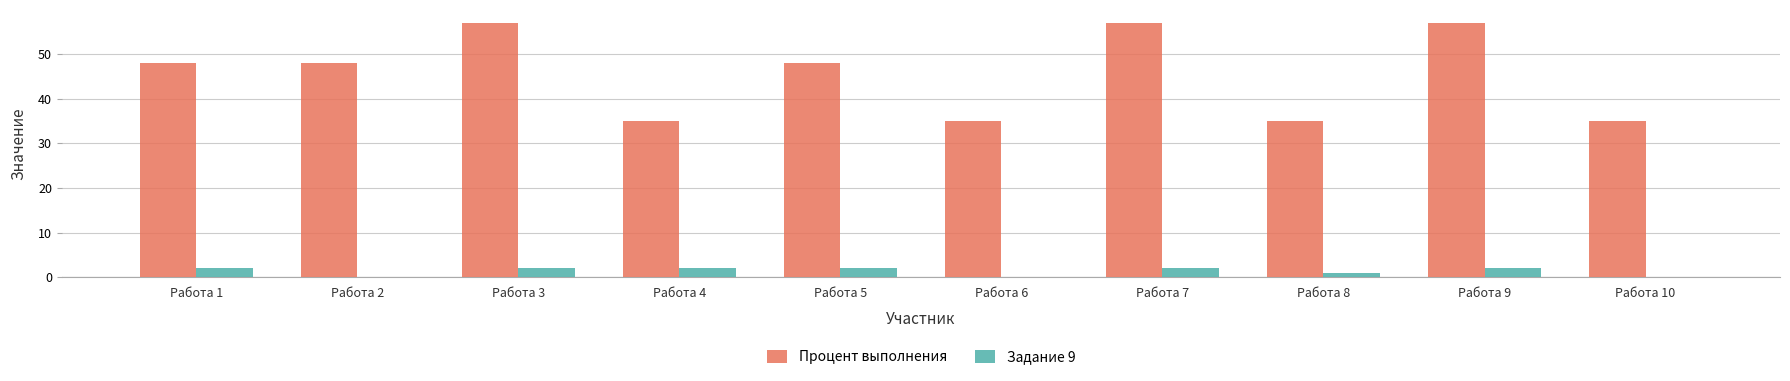

How many distinct data groups are displayed?

2